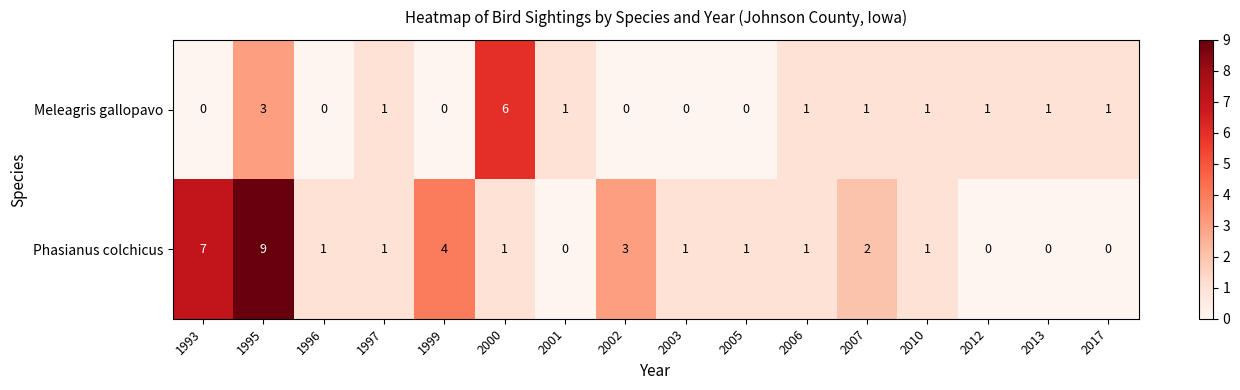

The Phasianus colchicus series shows 0 at 2001. True or false?

True